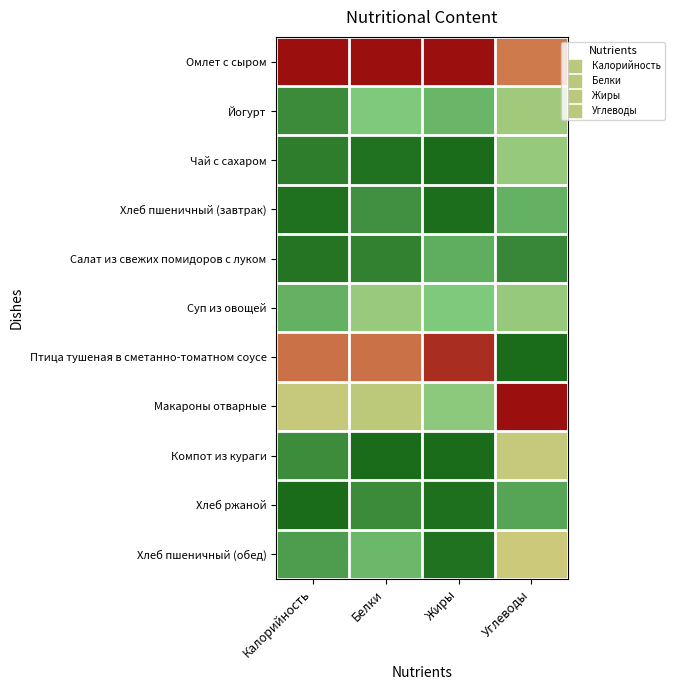

Which series has the largest total across all categories?

Омлет с сыром